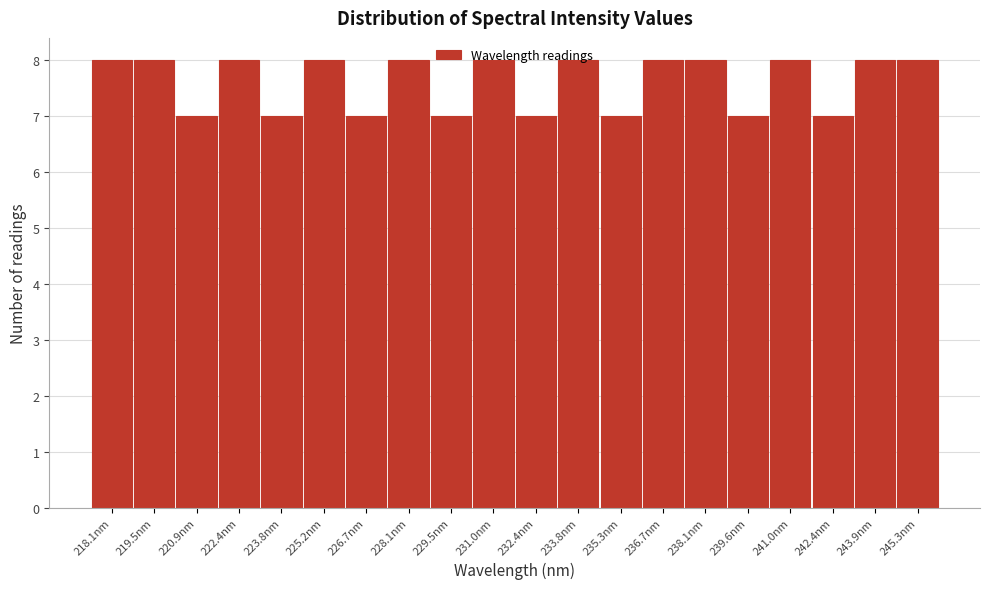

What is the greatest value displayed?

8